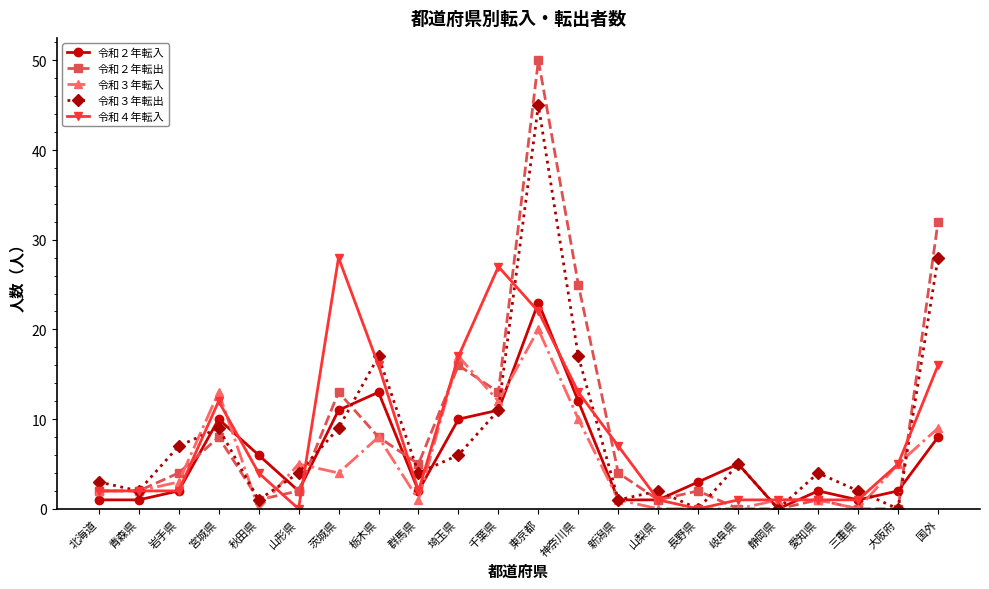

What is the label of the 10th point from the right?

神奈川県